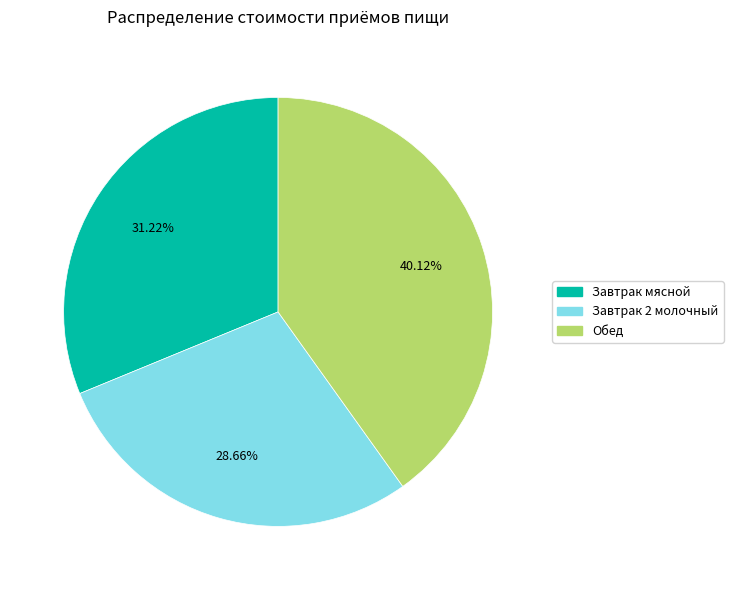

Is it true that Завтрак 2 молочный is 29% of the pie?

True